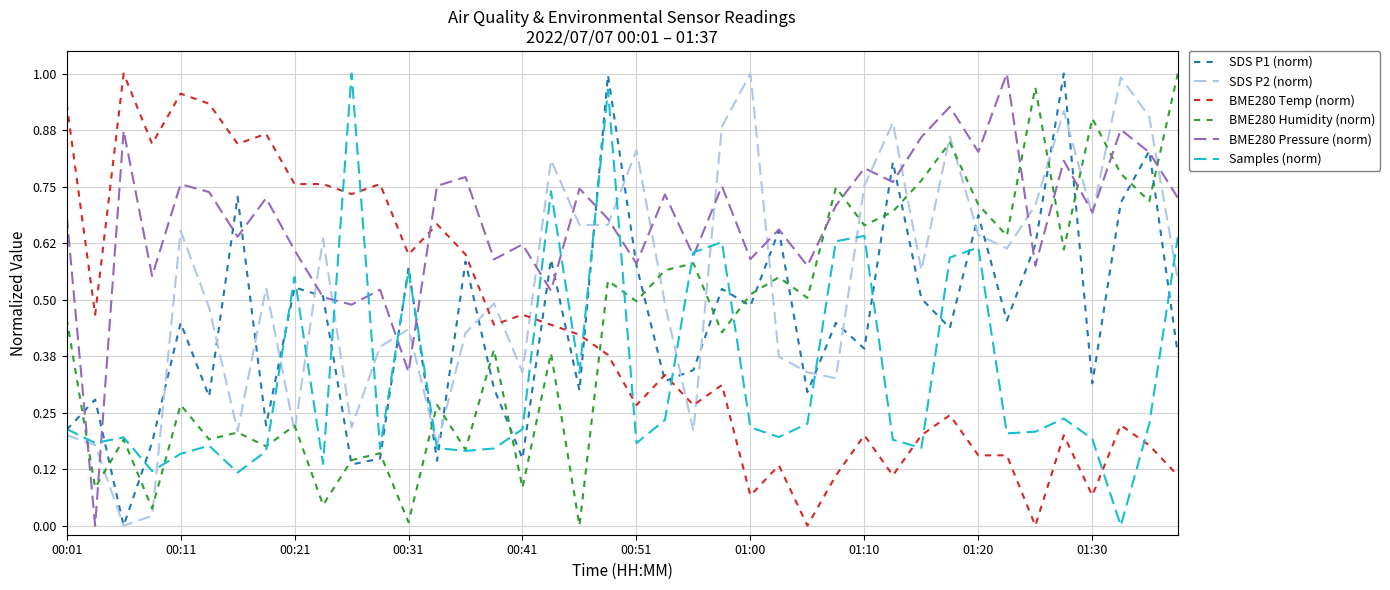

How many interior local valleys does the BME280 Humidity (norm) series have?

16